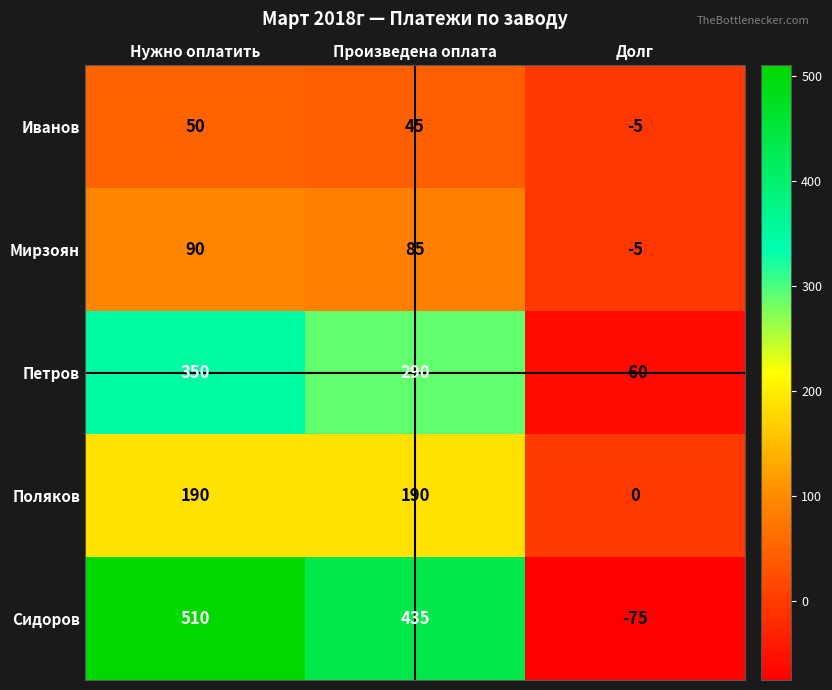

Reading right to left, extract all data points from this chart.

Иванов: Долг=-5	Произведена оплата=45	Нужно оплатить=50
Мирзоян: Долг=-5	Произведена оплата=85	Нужно оплатить=90
Петров: Долг=-60	Произведена оплата=290	Нужно оплатить=350
Поляков: Долг=0	Произведена оплата=190	Нужно оплатить=190
Сидоров: Долг=-75	Произведена оплата=435	Нужно оплатить=510